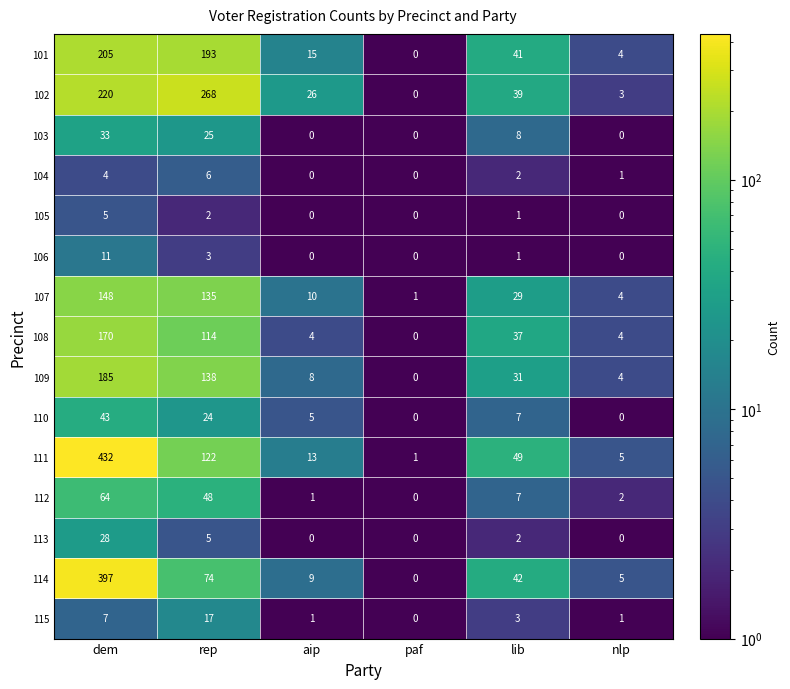

Is the value of 115 at nlp greater than the value of 107 at nlp?

No